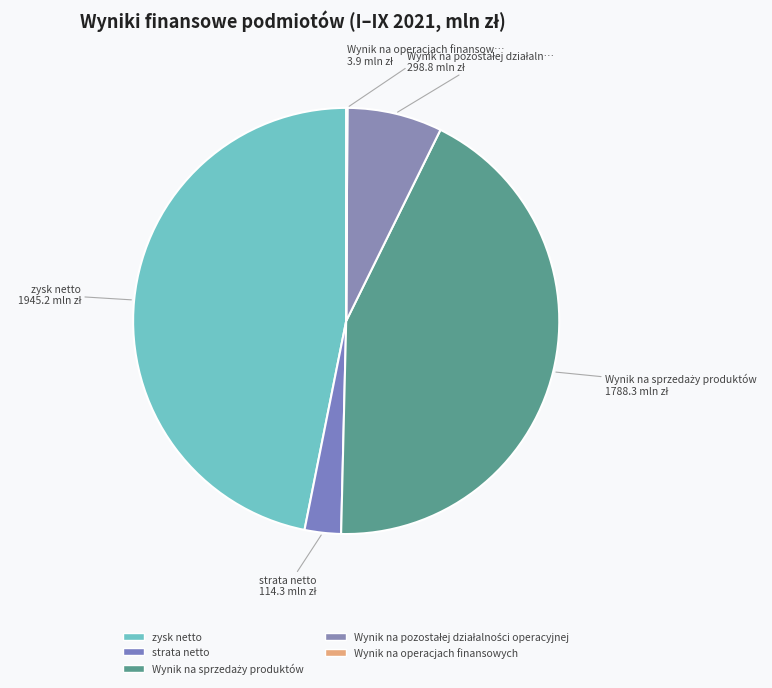

Count the number of slices in the pie.

5